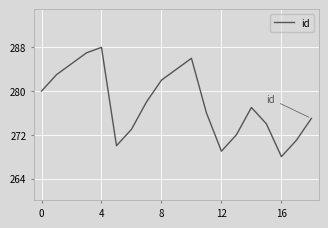

What is the difference between the maximum and minimum values?

20